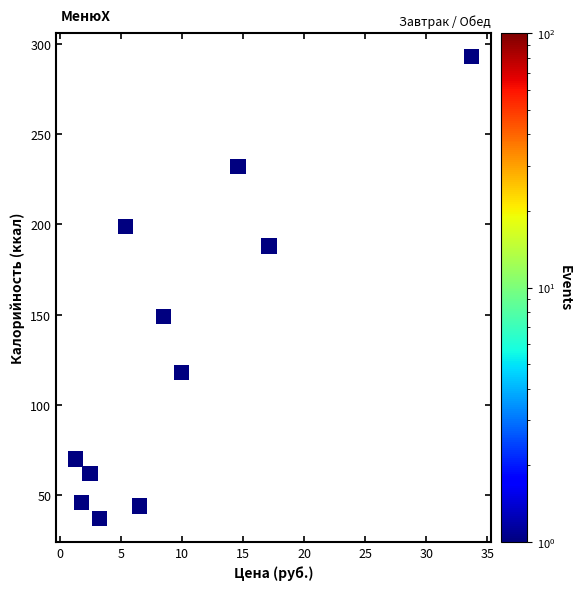

What is the range of Y values (max minus min)?

256